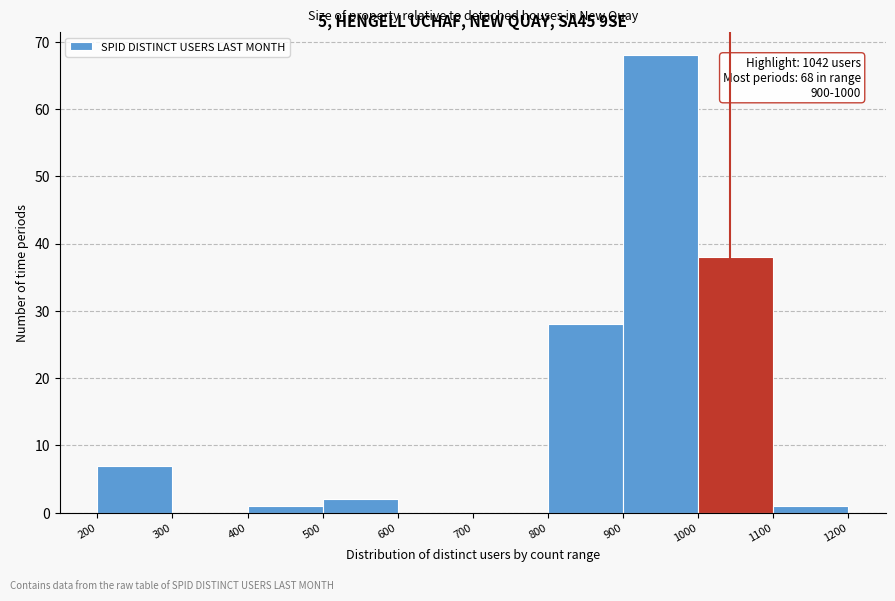

Which range on the x-axis has the tallest bar?

900 to 1000